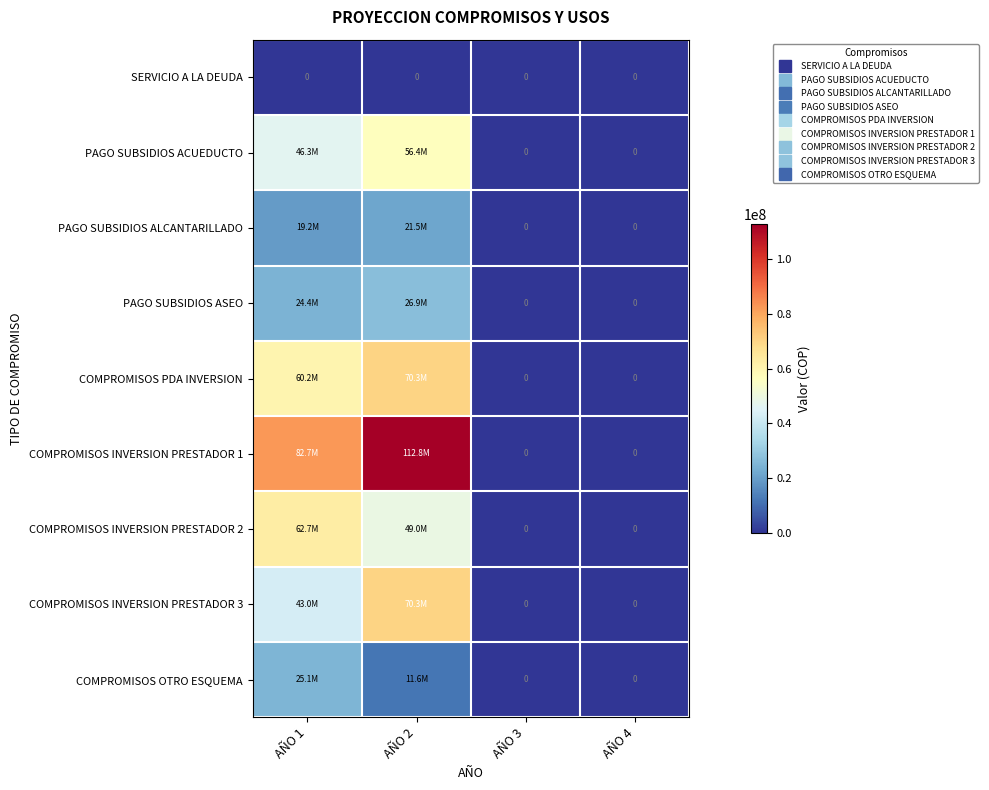

At which label does COMPROMISOS OTRO ESQUEMA first exceed 11590225?

AÑO 1